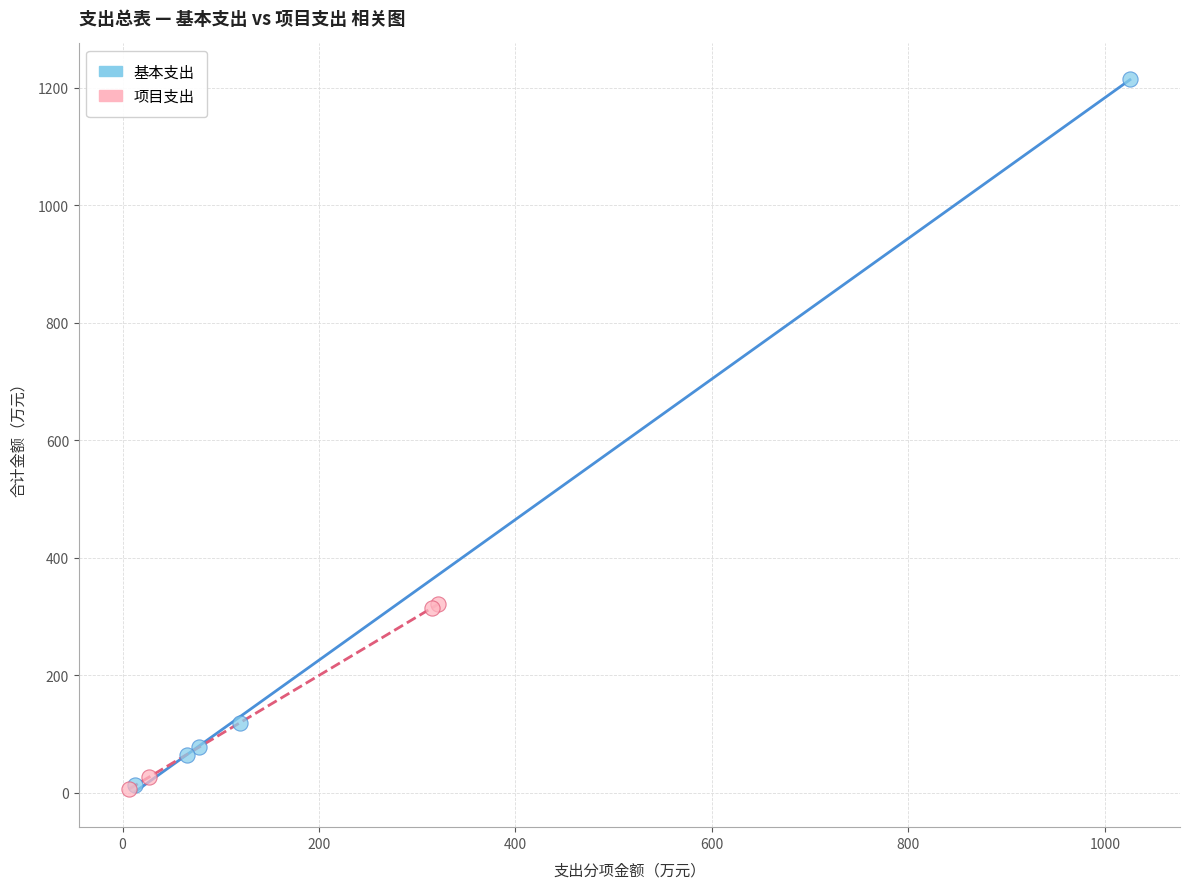

Which series has the largest Y range (max minus min)?

基本支出